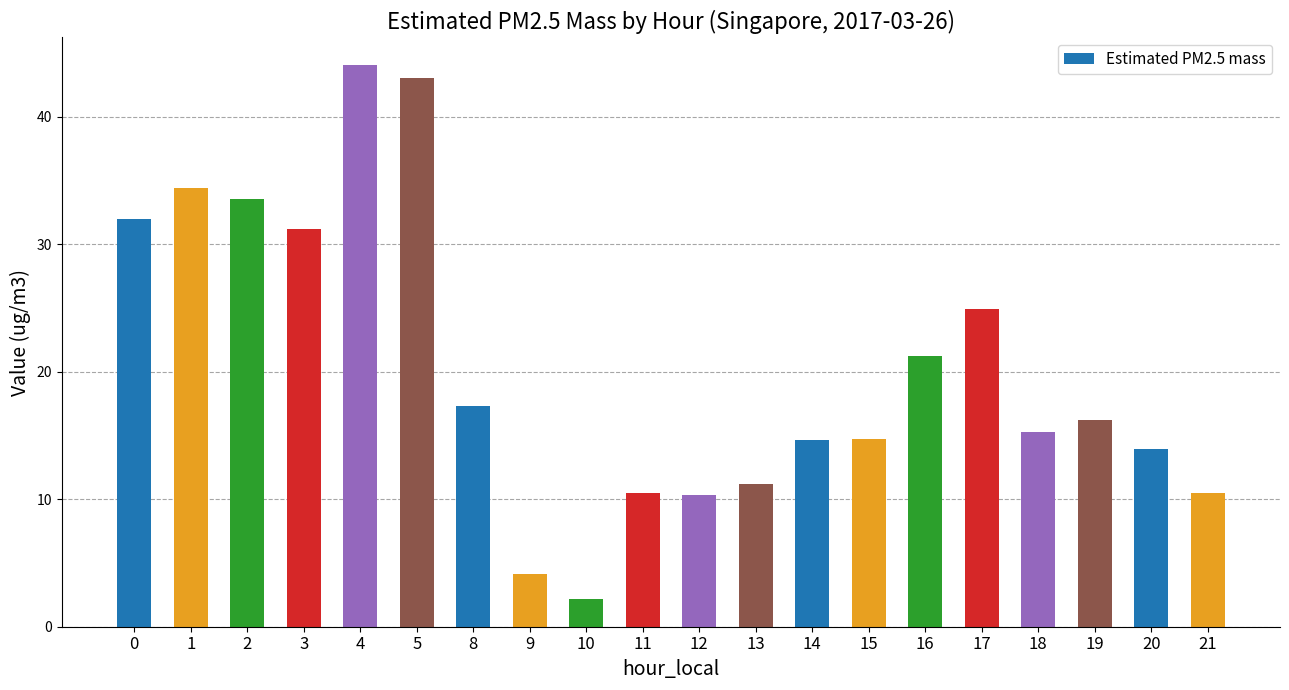

What is the value of the 5th bar from the left?

44.0